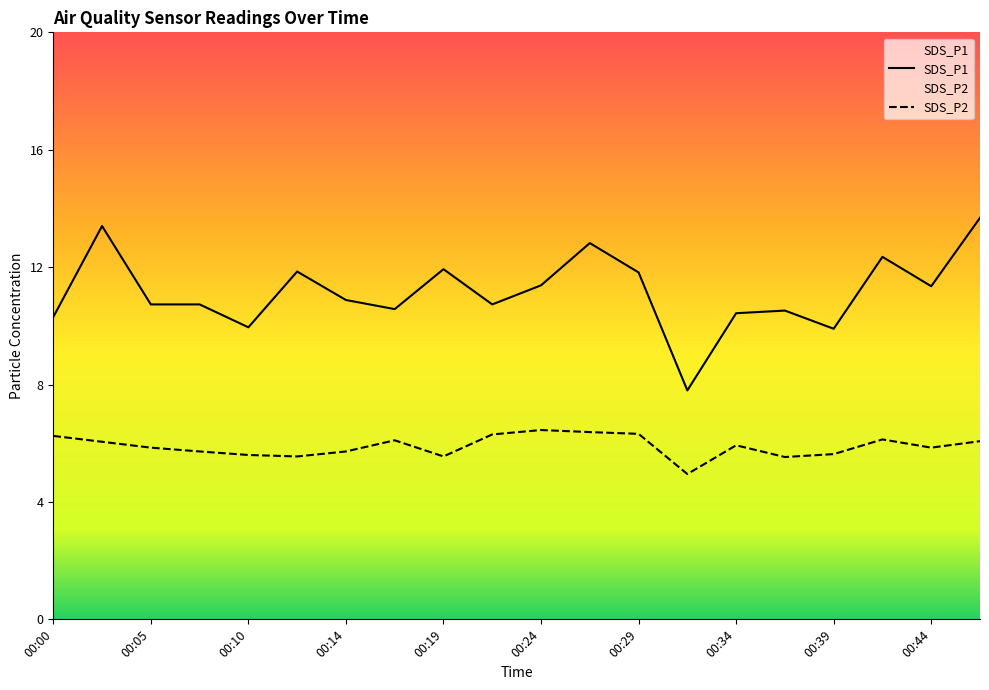

List the series in order of their overall mean, lowest first.

SDS_P2, SDS_P1